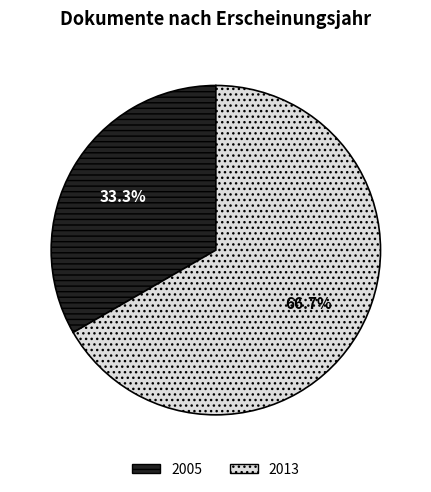

Is there a majority slice in this chart?

Yes